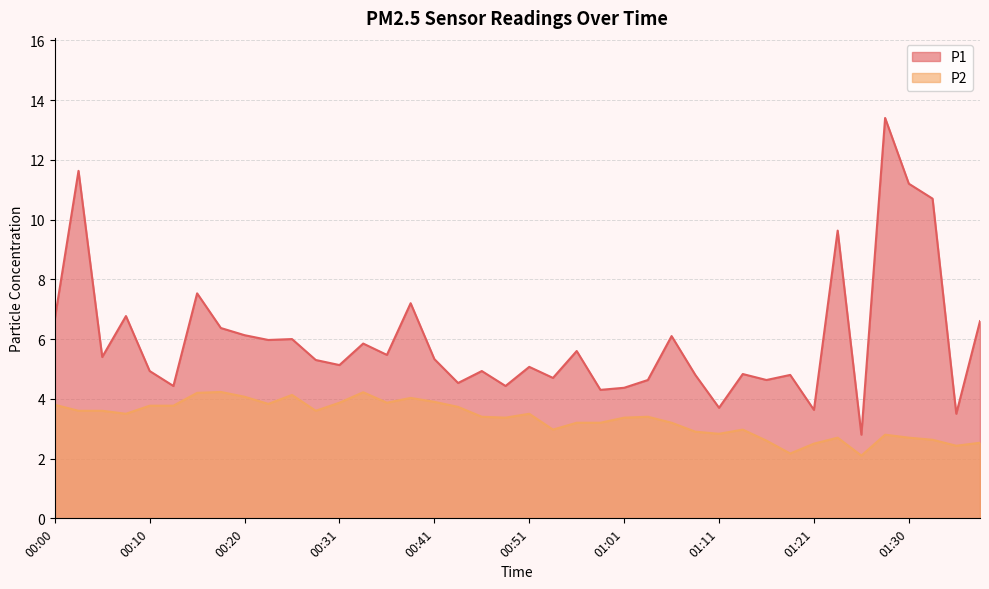

What is the sum of the P1 values at 00:58 and 00:10?

9.2